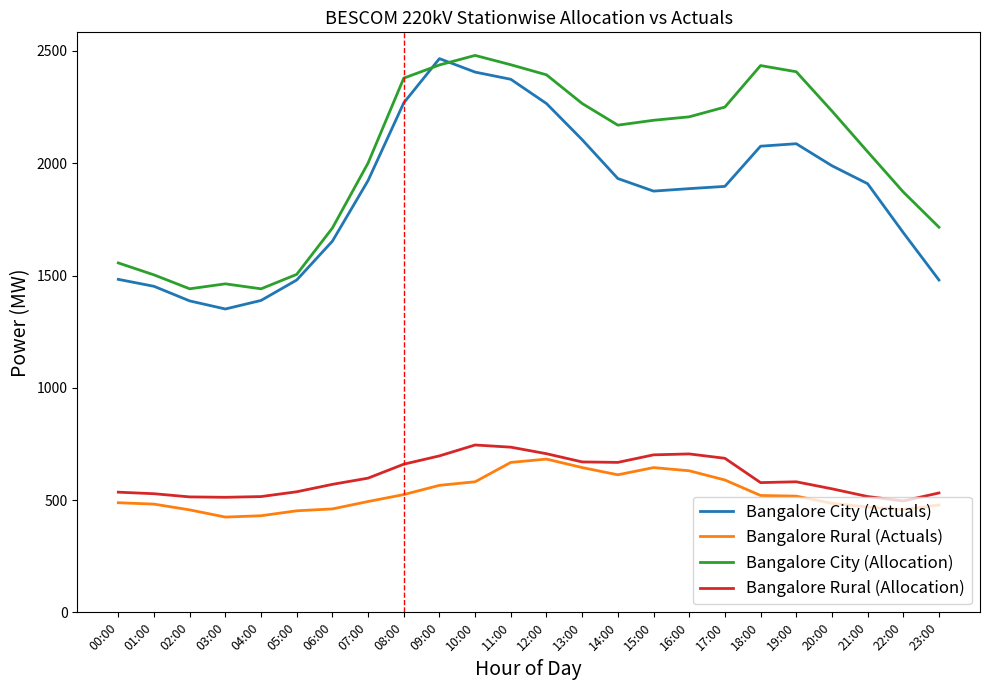

The Bangalore City (Allocation) series shows 4118.1 at 18:00. True or false?

False